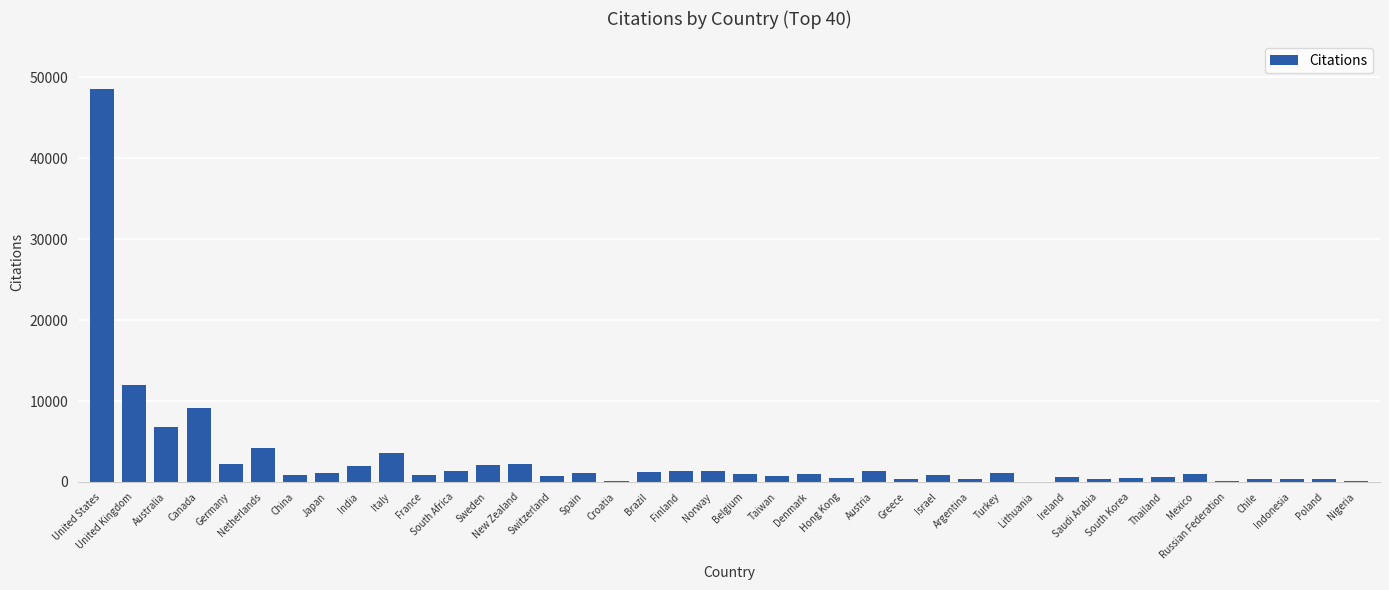

True or false: the data shows 1093 at Turkey.

True